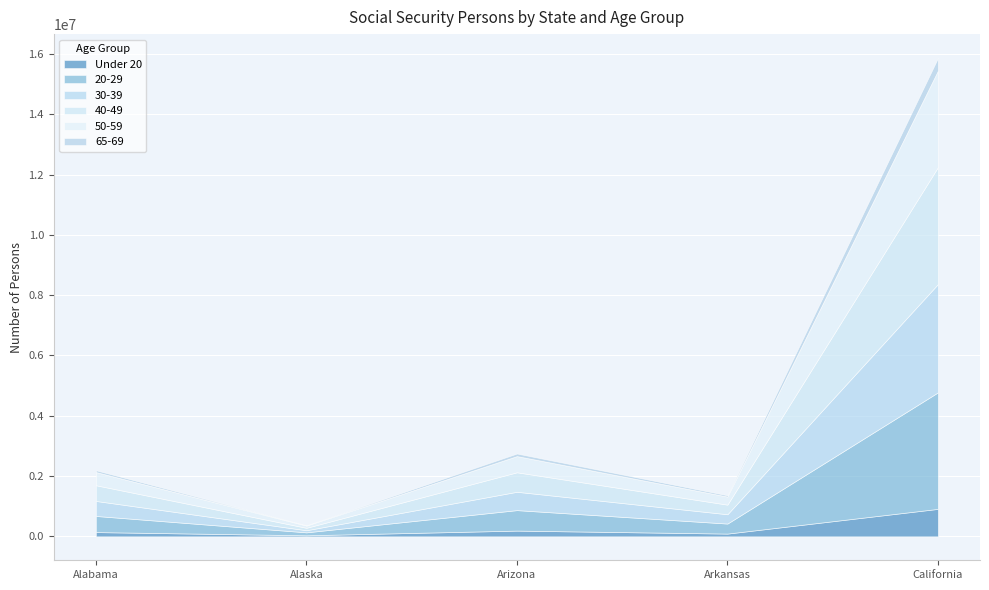

At how many categories does at least one series exceed 2112002?

1